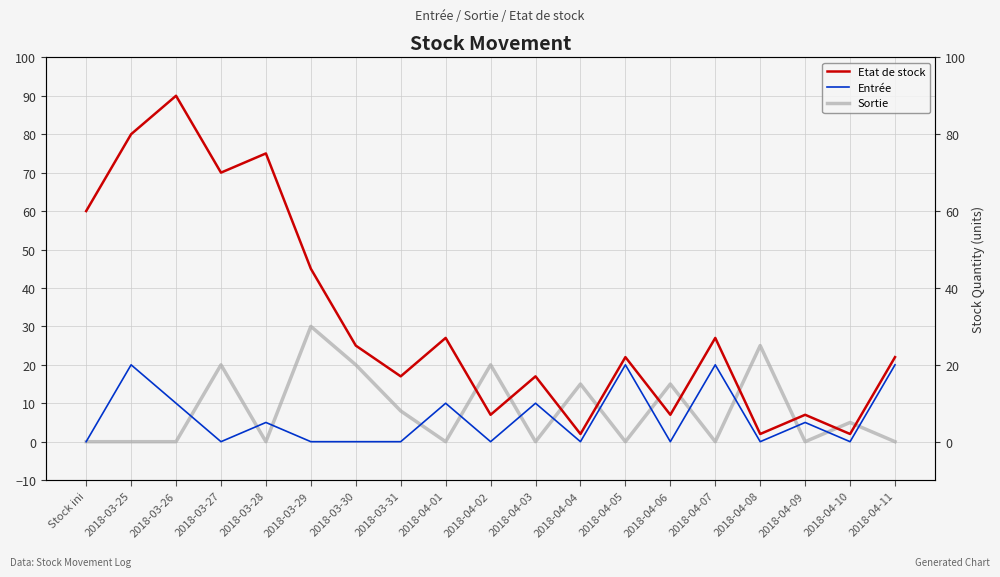

In Entrée, how many points are higher than both neighbors (excluding endpoints)?

7